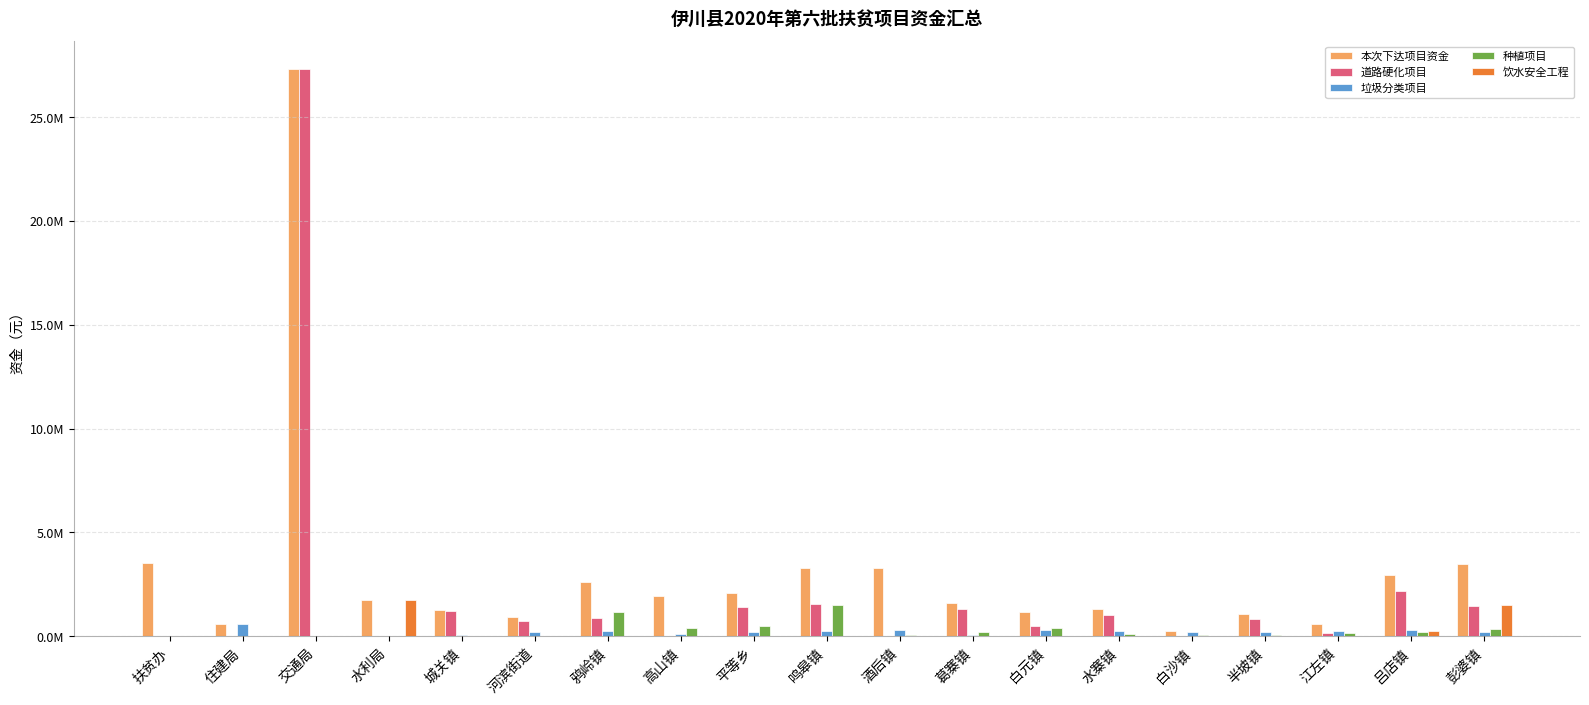

What is the highest value of the 垃圾分类项目 series?

574500.0